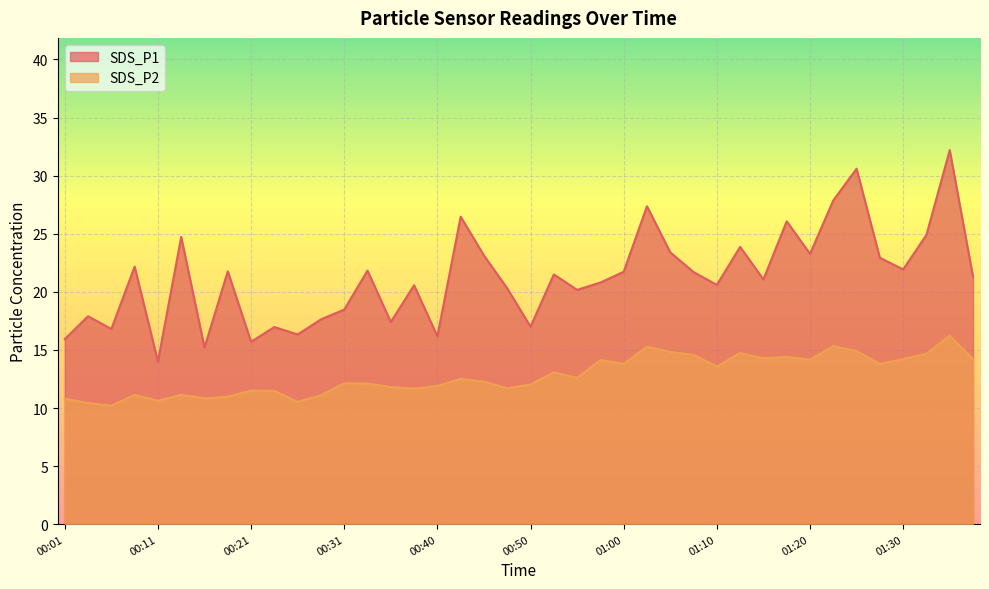

Reading right to left, transcribe all the data shown in this chart.

SDS_P1: 01:37=21.3	01:35=32.2	01:32=24.9	01:30=21.9	01:27=22.9	01:25=30.6	01:23=27.9	01:20=23.3	01:18=26.1	01:15=21.1	01:13=23.9	01:10=20.6	01:08=21.7	01:05=23.4	01:03=27.4	01:00=21.7	00:58=20.8	00:55=20.2	00:53=21.5	00:50=17.0	00:48=20.3	00:45=23.1	00:43=26.5	00:40=16.2	00:38=20.6	00:36=17.4	00:33=21.8	00:31=18.5	00:28=17.6	00:26=16.3	00:23=17.0	00:21=15.7	00:18=21.8	00:16=15.2	00:13=24.7	00:11=14.0	00:09=22.2	00:06=16.8	00:04=17.9	00:01=15.9
SDS_P2: 01:37=14.2	01:35=16.2	01:32=14.7	01:30=14.2	01:27=13.8	01:25=14.9	01:23=15.3	01:20=14.2	01:18=14.4	01:15=14.3	01:13=14.7	01:10=13.6	01:08=14.6	01:05=14.8	01:03=15.3	01:00=13.8	00:58=14.1	00:55=12.6	00:53=13.1	00:50=12.0	00:48=11.7	00:45=12.3	00:43=12.5	00:40=11.9	00:38=11.7	00:36=11.8	00:33=12.1	00:31=12.1	00:28=11.1	00:26=10.5	00:23=11.5	00:21=11.5	00:18=11.0	00:16=10.8	00:13=11.1	00:11=10.6	00:09=11.1	00:06=10.2	00:04=10.4	00:01=10.8